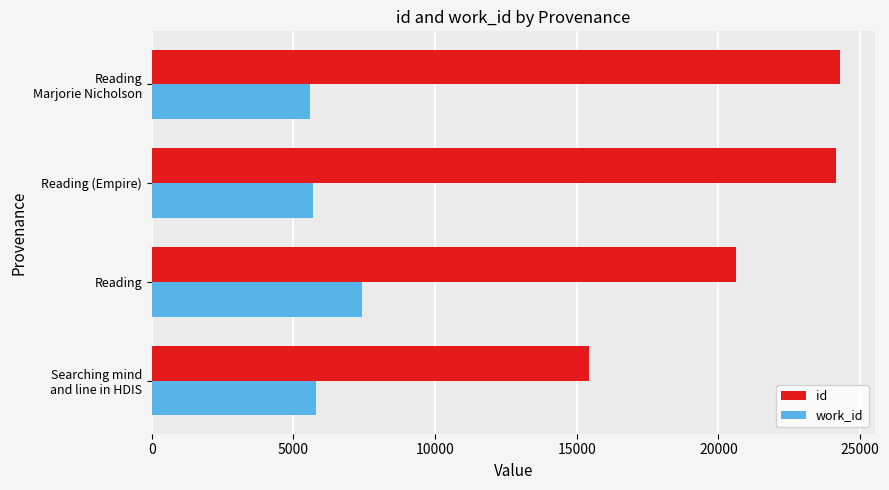

True or false: work_id has a value of 4307 at Reading.

False